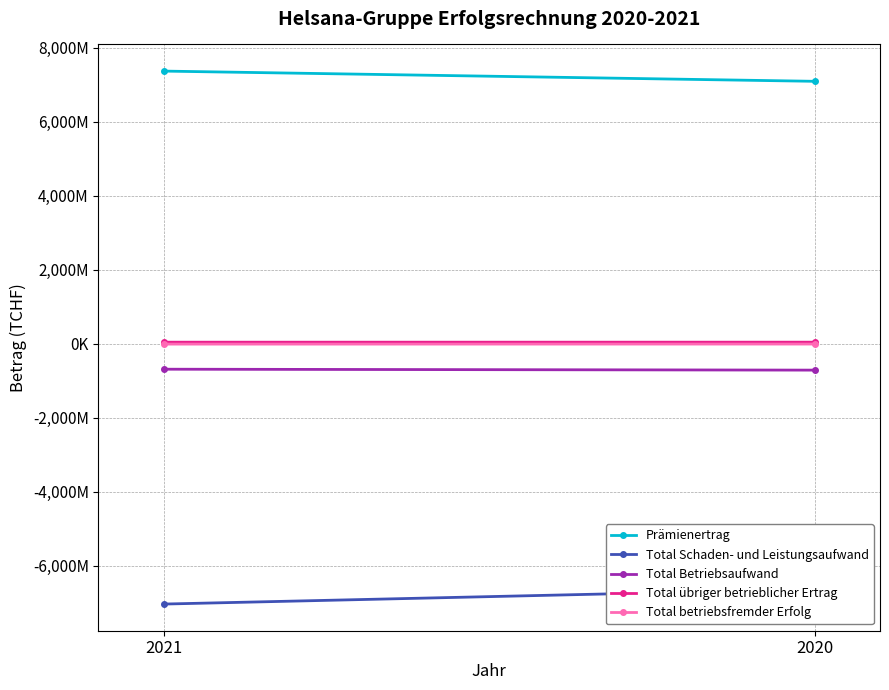

Reading left to right, transcribe all the data shown in this chart.

Prämienertrag: 7373030	7096559
Total Schaden- und Leistungsaufwand: -7039031	-6636205
Total Betriebsaufwand: -688081	-712967
Total übriger betrieblicher Ertrag: 42589	42919
Total betriebsfremder Erfolg: -9144	-7697